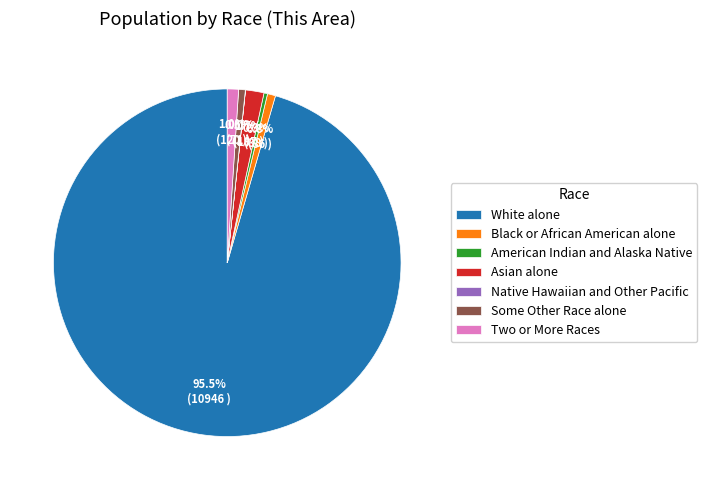

Which category accounts for the majority?

White alone